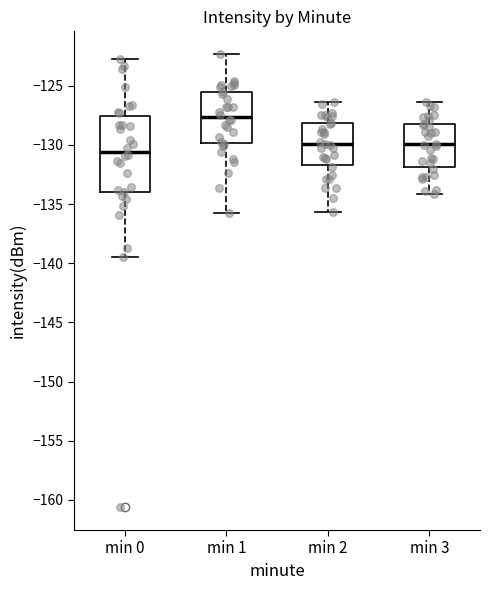

Reading left to right, transcribe this box plot: for each box, give where its median line is, the range the box spans, and where its two whiskers end, as read against the y-axis. The values are not printed on the chart, so give them approximately, as read against the axis.

min 0: median -130.5, box -134.0 to -127.5, whiskers -139.5 to -122.5
min 1: median -127.5, box -130.0 to -125.5, whiskers -135.5 to -122.5
min 2: median -130.0, box -131.5 to -128.0, whiskers -135.5 to -126.5
min 3: median -130.0, box -132.0 to -128.5, whiskers -134.0 to -126.5